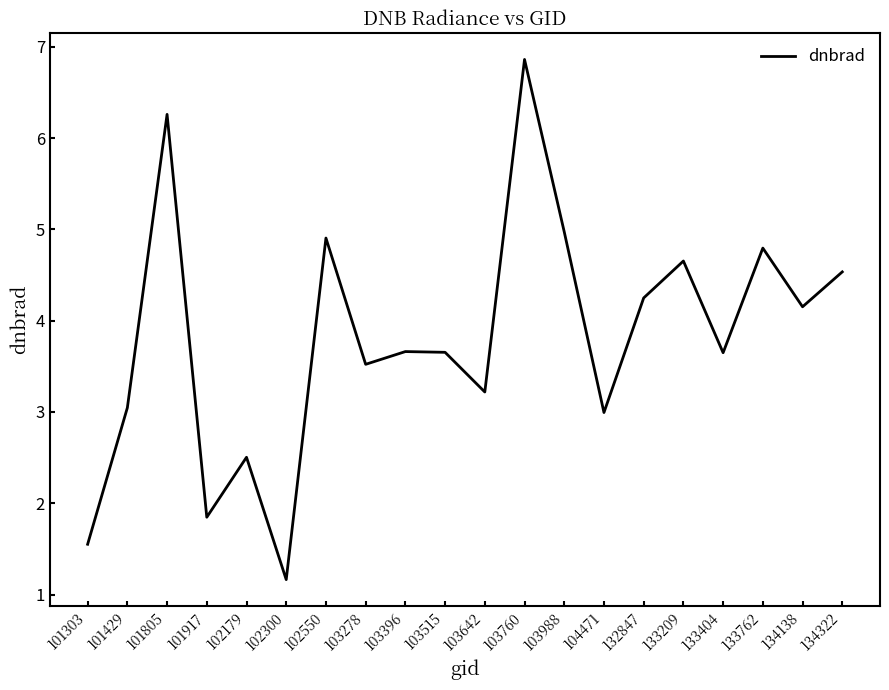

True or false: there are more than 2 points higher than both neighbors.

True